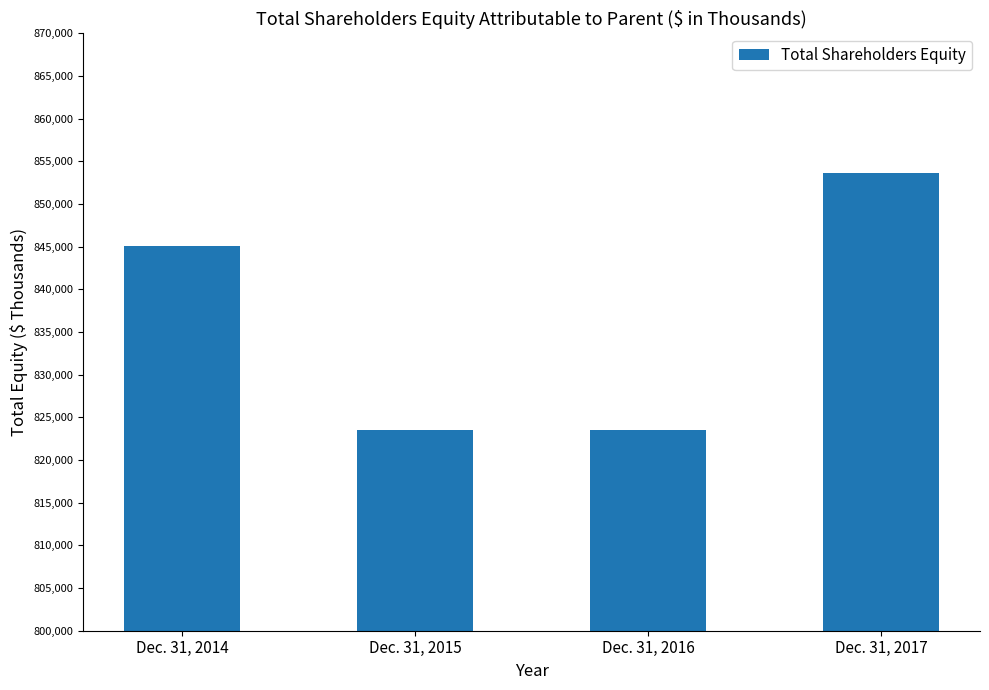

List the labels in order of value, smallest first.

Dec. 31, 2015, Dec. 31, 2016, Dec. 31, 2014, Dec. 31, 2017